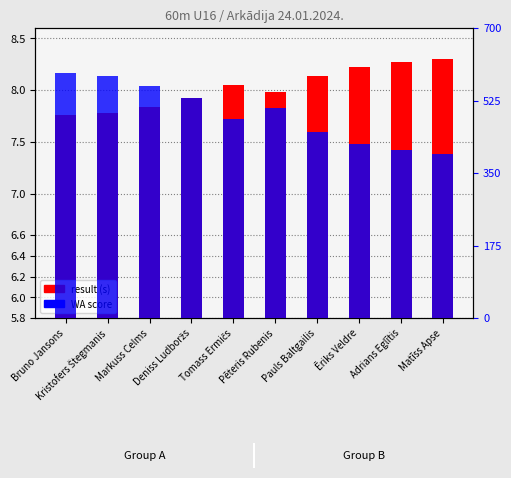

Is the value of result (s) at Ēriks Veldre greater than the value of WA score at Markuss Celms?

Yes